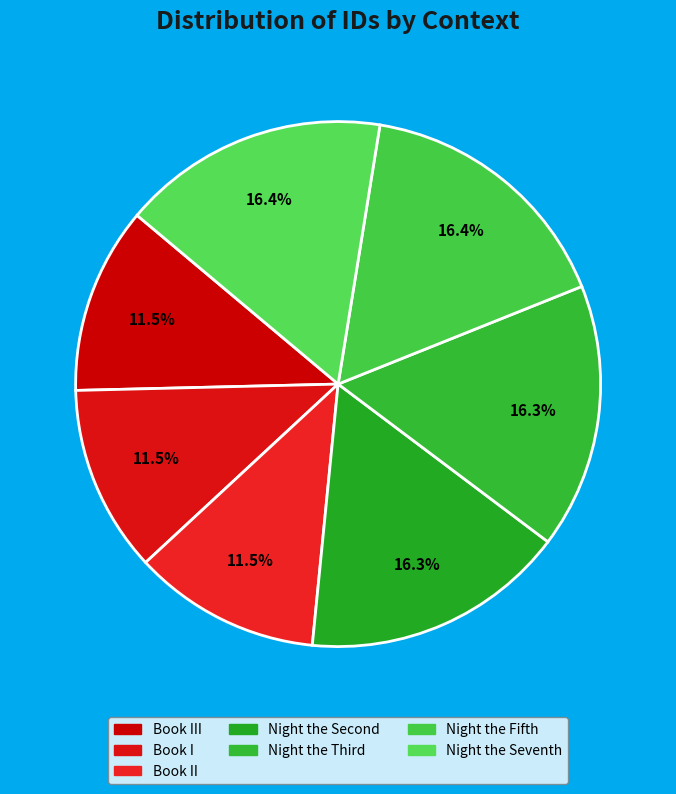

To the nearest percent, what is the difference between the largest and smallest slice percentages?

5%